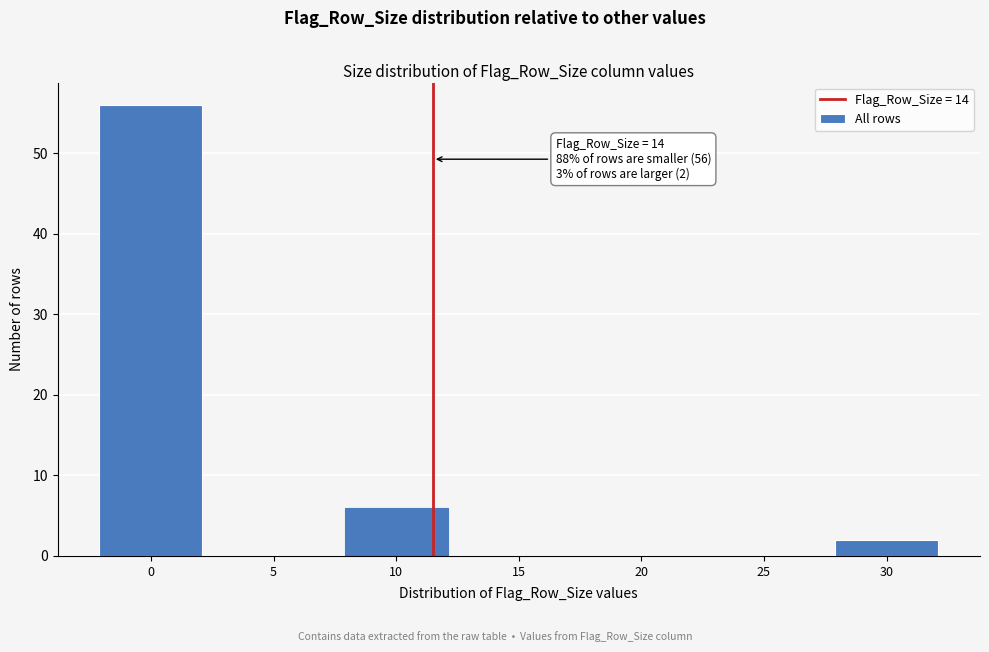

Reading left to right, what are all the values shown in this chart?

0=56	5=0	10=6	15=0	20=0	25=0	30=2